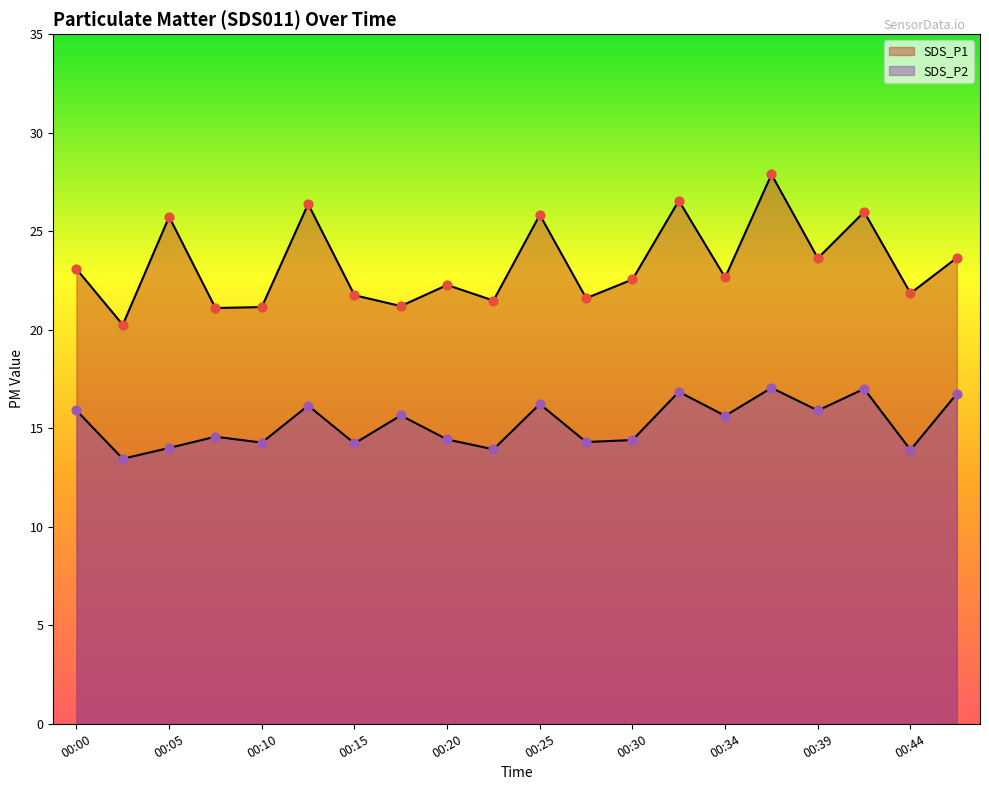

Which series reaches the minimum Y coordinate?

SDS_P2